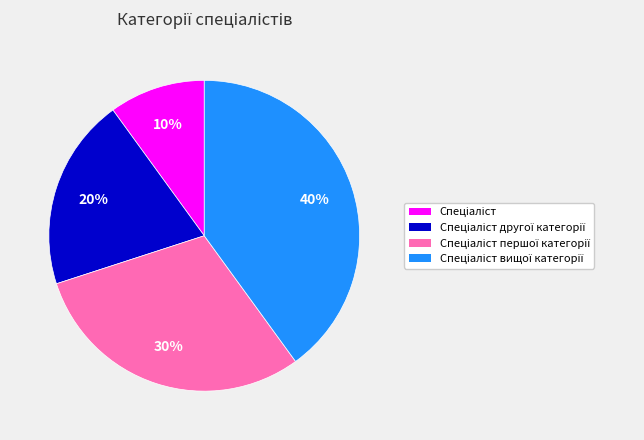

Does any single category account for the majority?

No